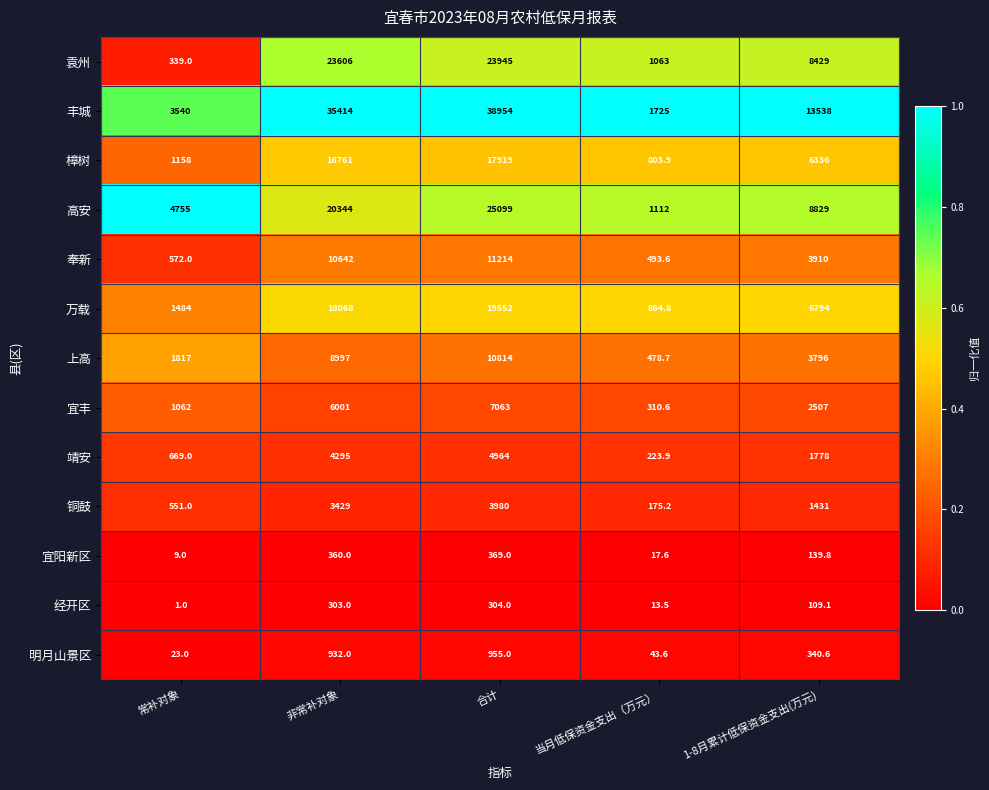

How many data points does each series have?

5